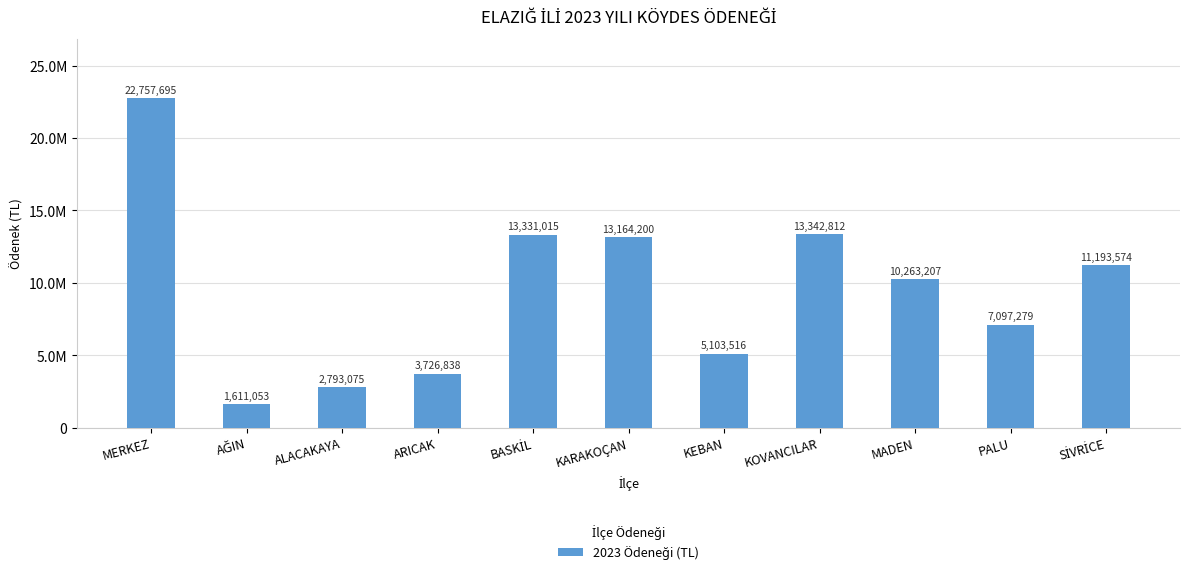

Does the chart contain any negative values?

No